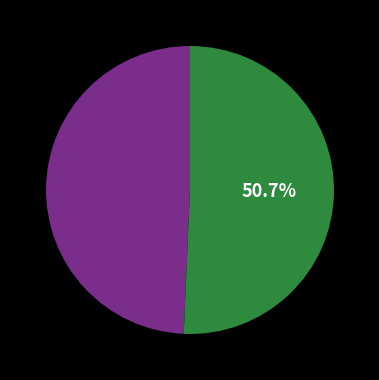

Is there any slice that represents more than half of the pie?

Yes